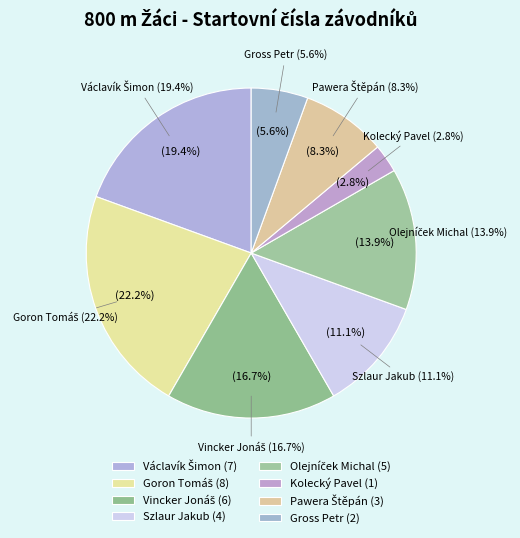

Rank the categories by value from highest to lowest.

Goron Tomáš, Václavík Šimon, Vincker Jonáš, Olejníček Michal, Szlaur Jakub, Pawera Štěpán, Gross Petr, Kolecký Pavel